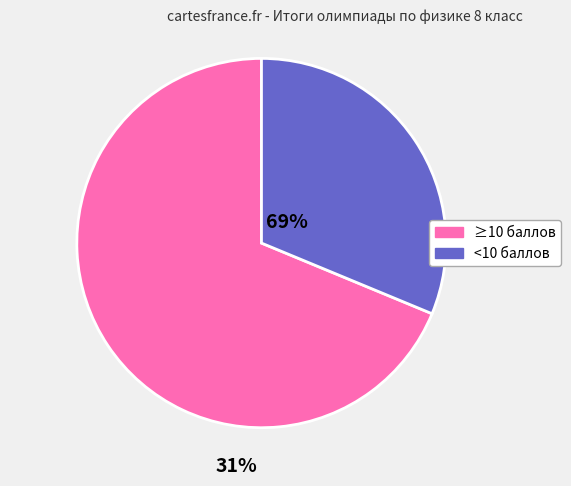

Combined, do <10 баллов and ≥10 баллов account for over 50%?

Yes